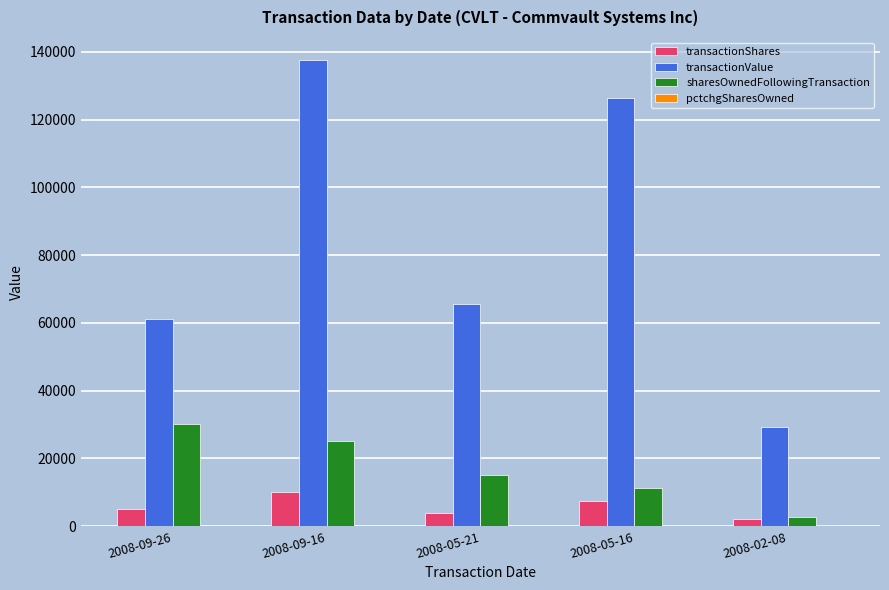

How many data points does each series have?

5